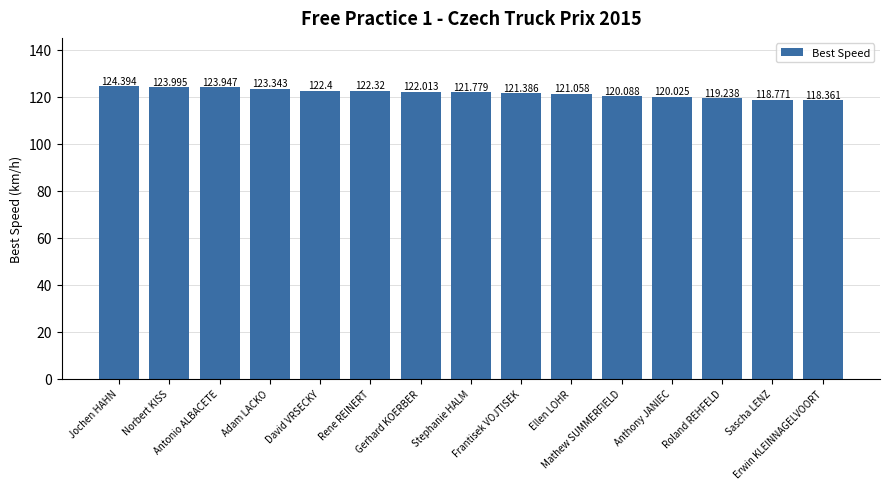

What is the label of the 1st bar from the right?

Erwin KLEINNAGELVOORT